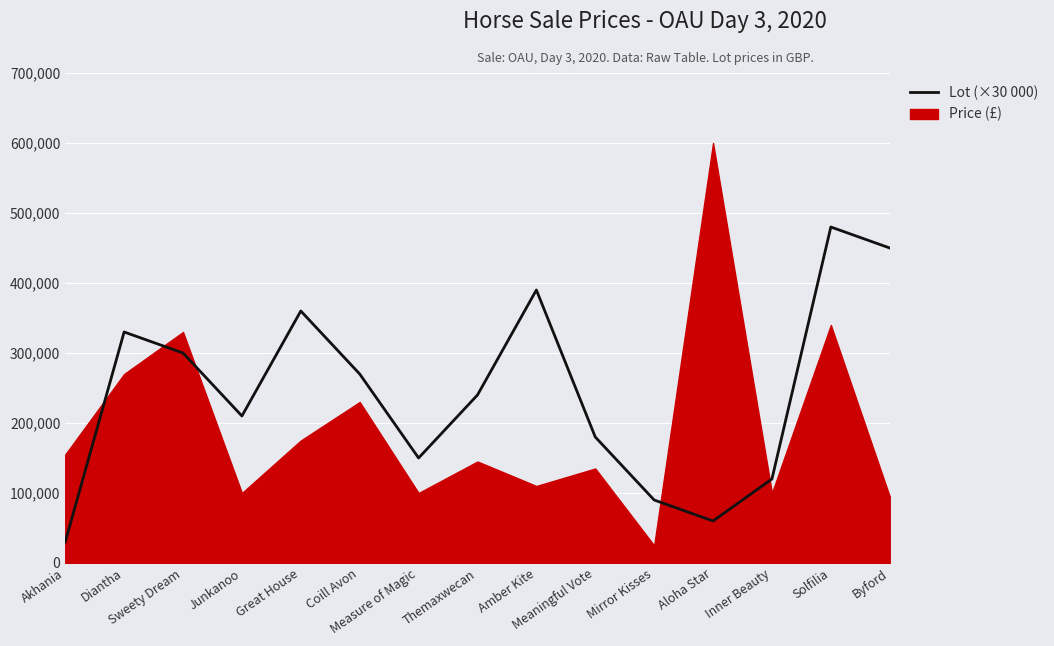

How many data points are less than 240000?

7